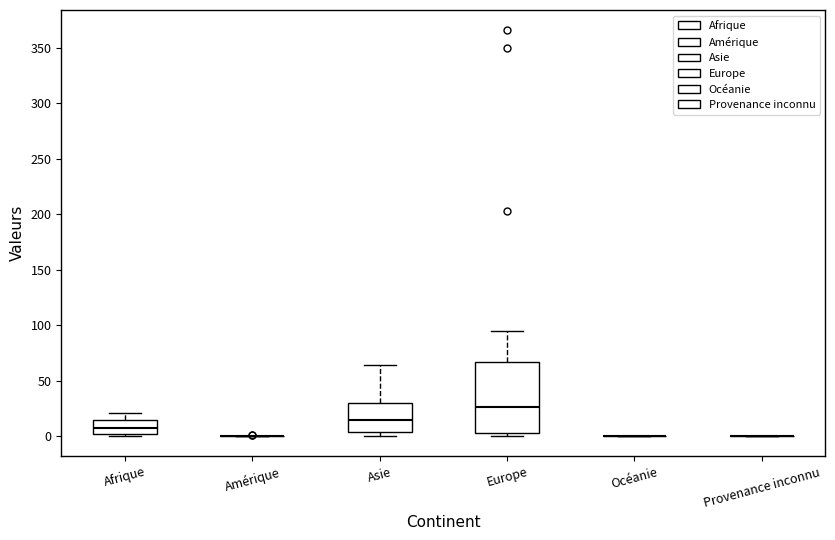

Reading left to right, transcribe this box plot: for each box, give where its median line is, the range the box spans, and where its two whiskers end, as read against the y-axis. The values are not printed on the chart, so give them approximately, as read against the axis.

Afrique: median 5, box 0 to 15, whiskers 0 (just below the box's lower edge) to 20
Amérique: box collapsed to a line at 0, whiskers 0 to 0
Asie: median 15, box 5 to 30, whiskers 0 to 65
Europe: median 25, box 5 to 65, whiskers 0 to 95
Océanie: box collapsed to a line at 0, whiskers 0 to 0
Provenance inconnu: box collapsed to a line at 0, whiskers 0 to 0